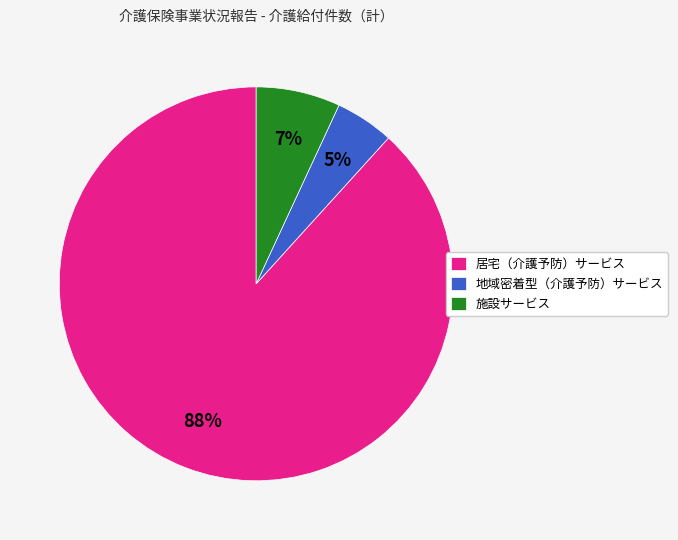

How many segments does this pie chart have?

3